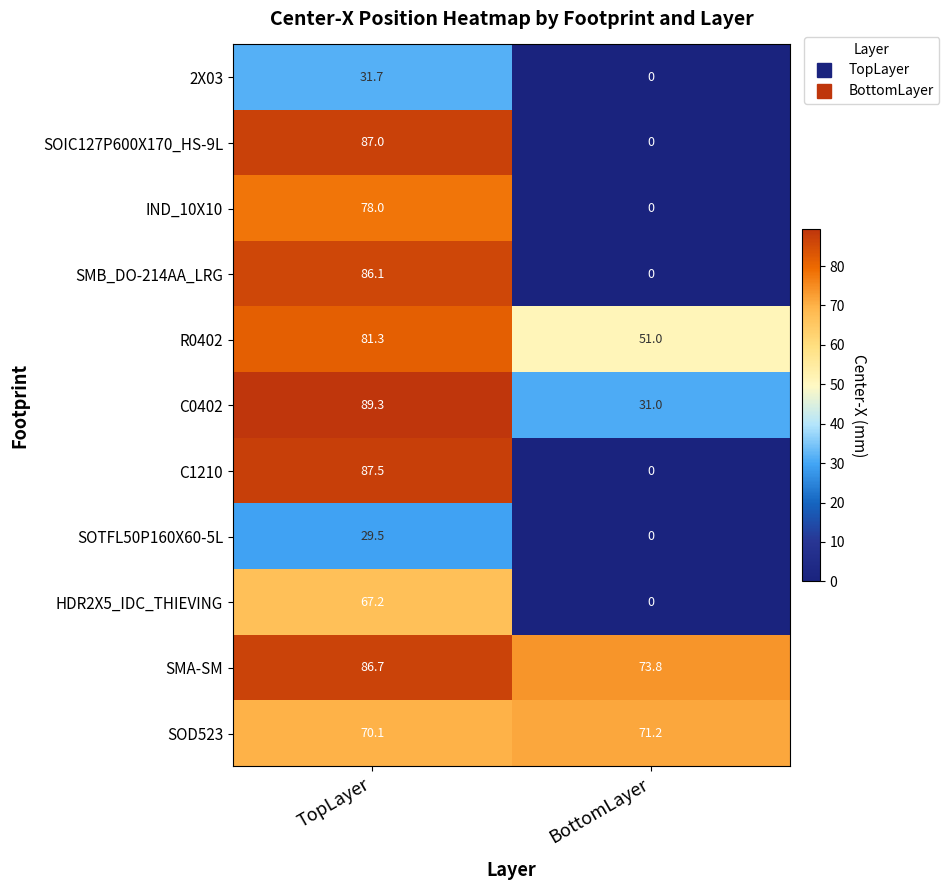

Which category has the highest value across all series?

TopLayer